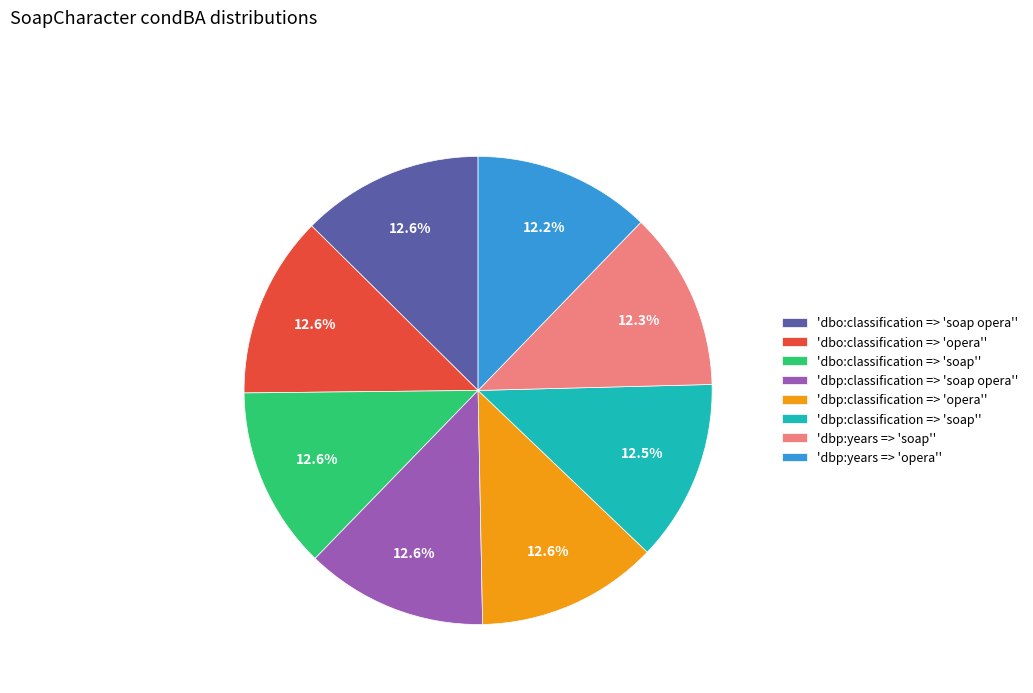

Is there any slice that represents more than half of the pie?

No